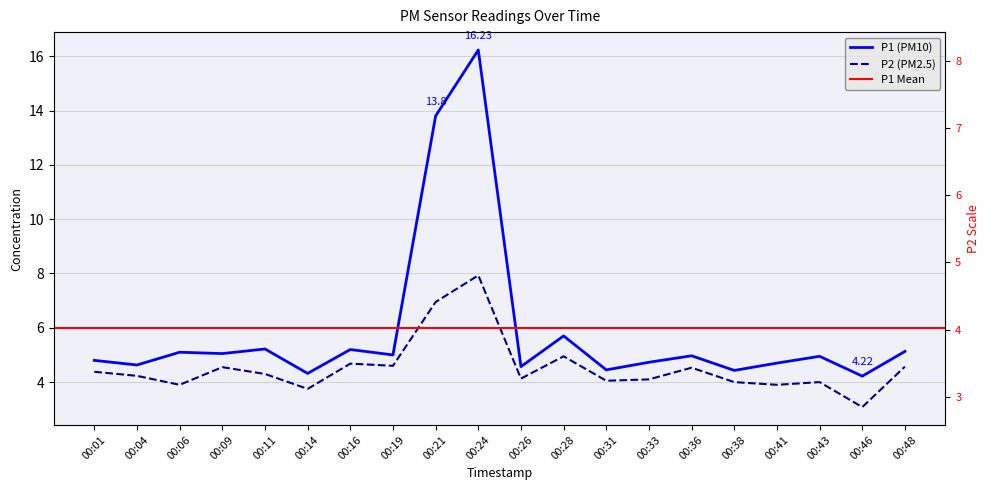

Where is the first local maximum for P1?

00:06